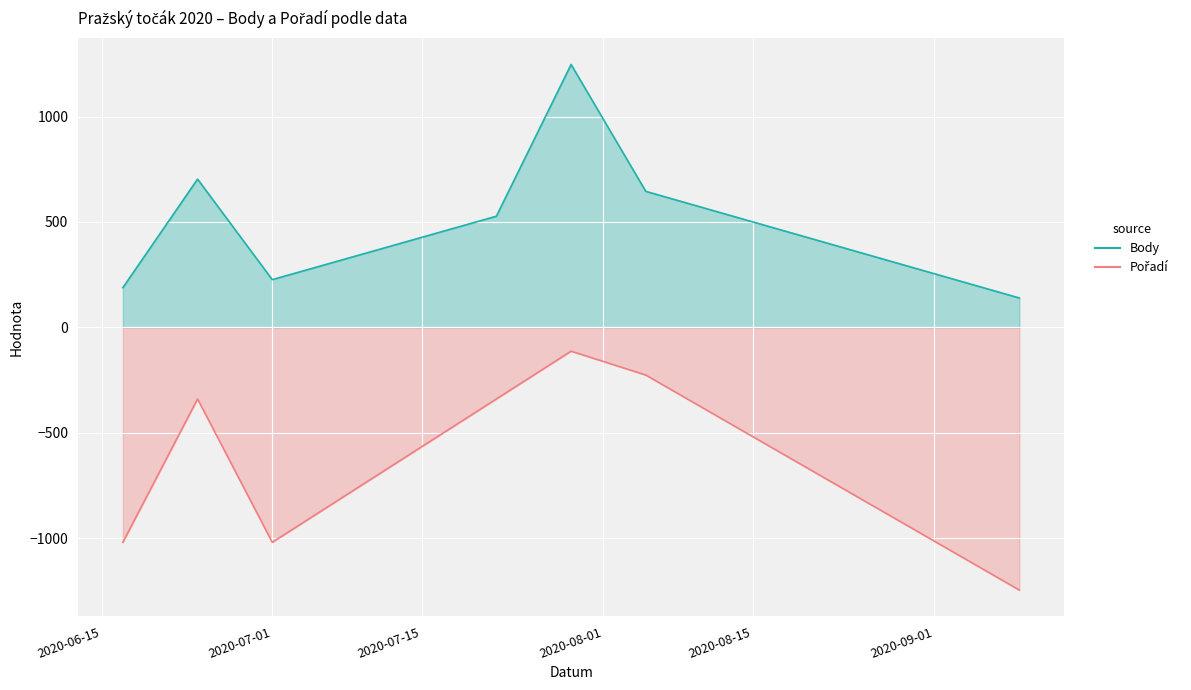

Reading left to right, list all the values displayed in this chart.

Body: 188.0	703.0	226.0	527.0	1247.0	645.0	139.0
Pořadí: -1020.3	-340.1	-1020.3	-340.1	-113.4	-226.7	-1247.0